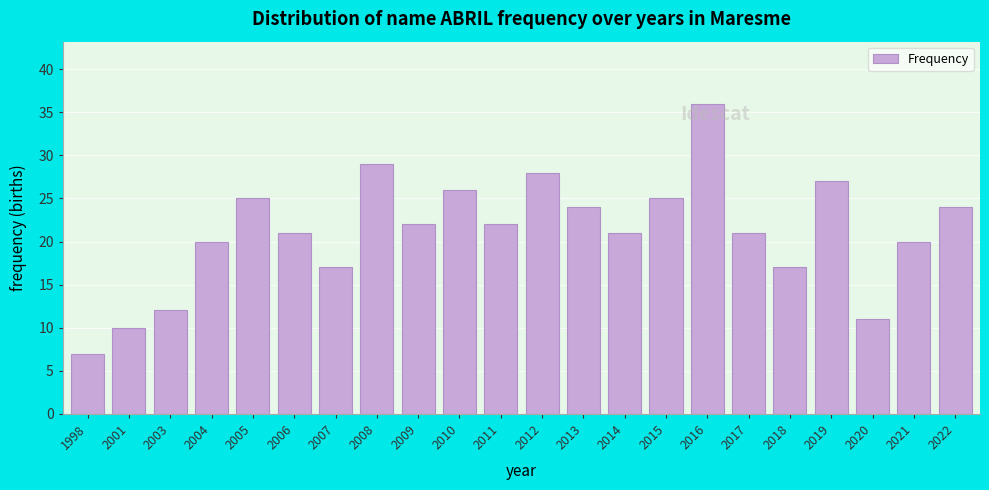

Reading right to left, list all the values displayed in this chart.

2022=24	2021=20	2020=11	2019=27	2018=17	2017=21	2016=36	2015=25	2014=21	2013=24	2012=28	2011=22	2010=26	2009=22	2008=29	2007=17	2006=21	2005=25	2004=20	2003=12	2001=10	1998=7